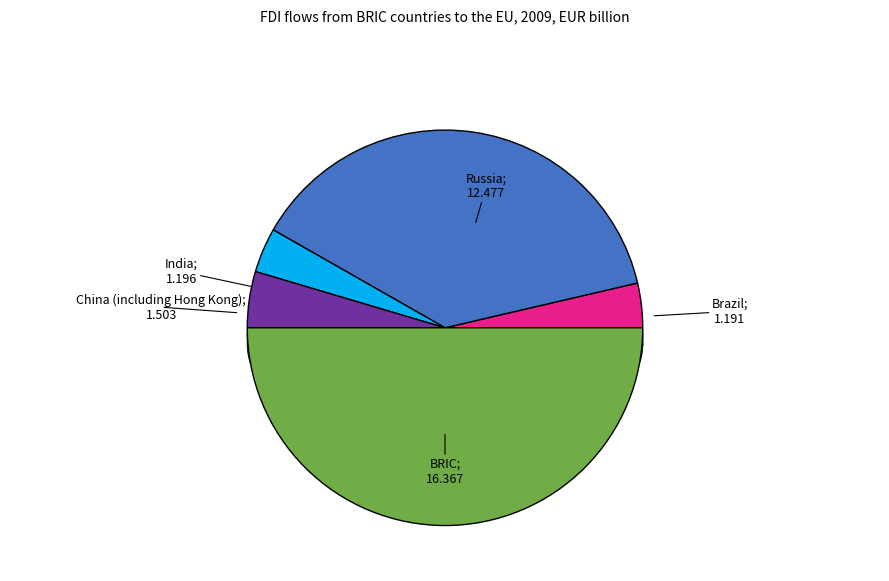

What is the change in value from Brazil to BRIC?

+15.2